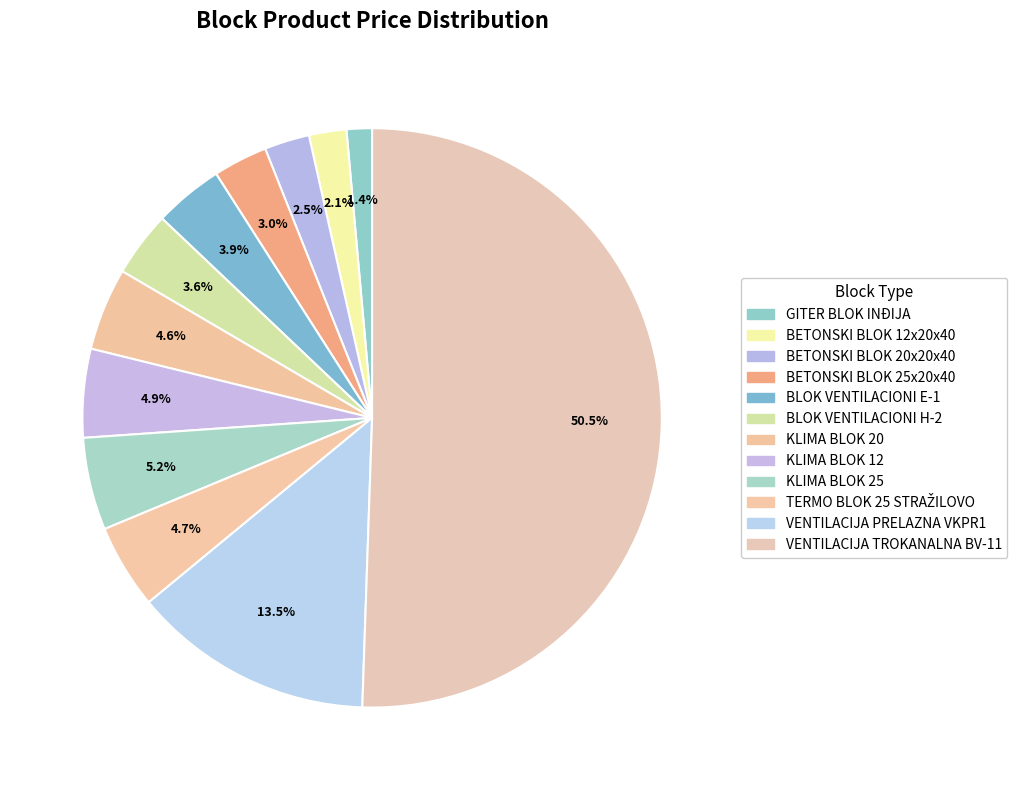

What percentage is the GITER BLOK INĐIJA slice, to the nearest percent?

1%